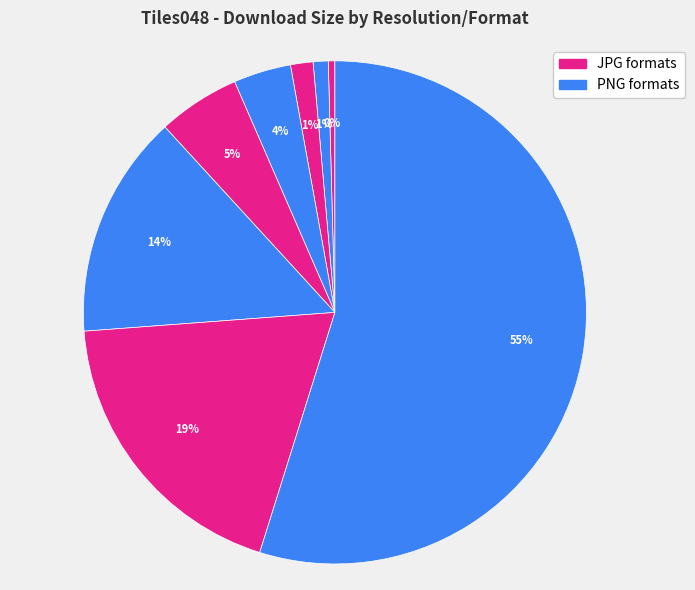

Which category accounts for the majority?

8K-PNG